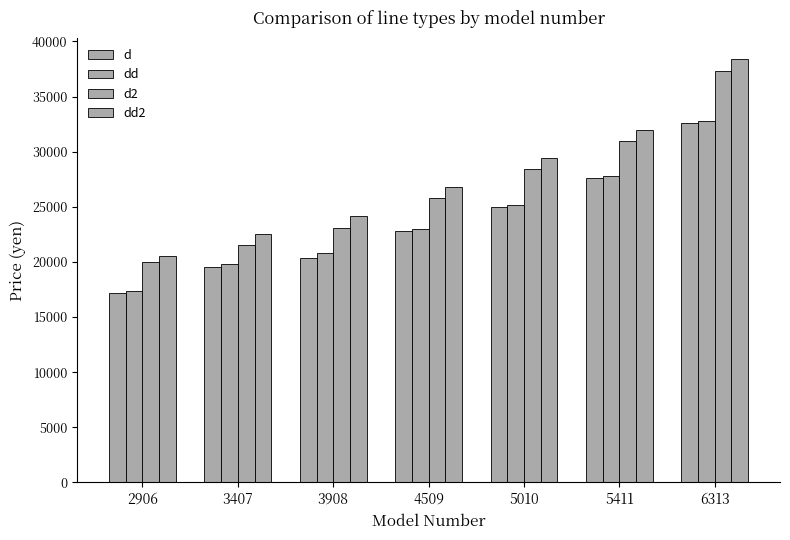

List the labels in order of dd2 value, largest first.

6313, 5411, 5010, 4509, 3908, 3407, 2906